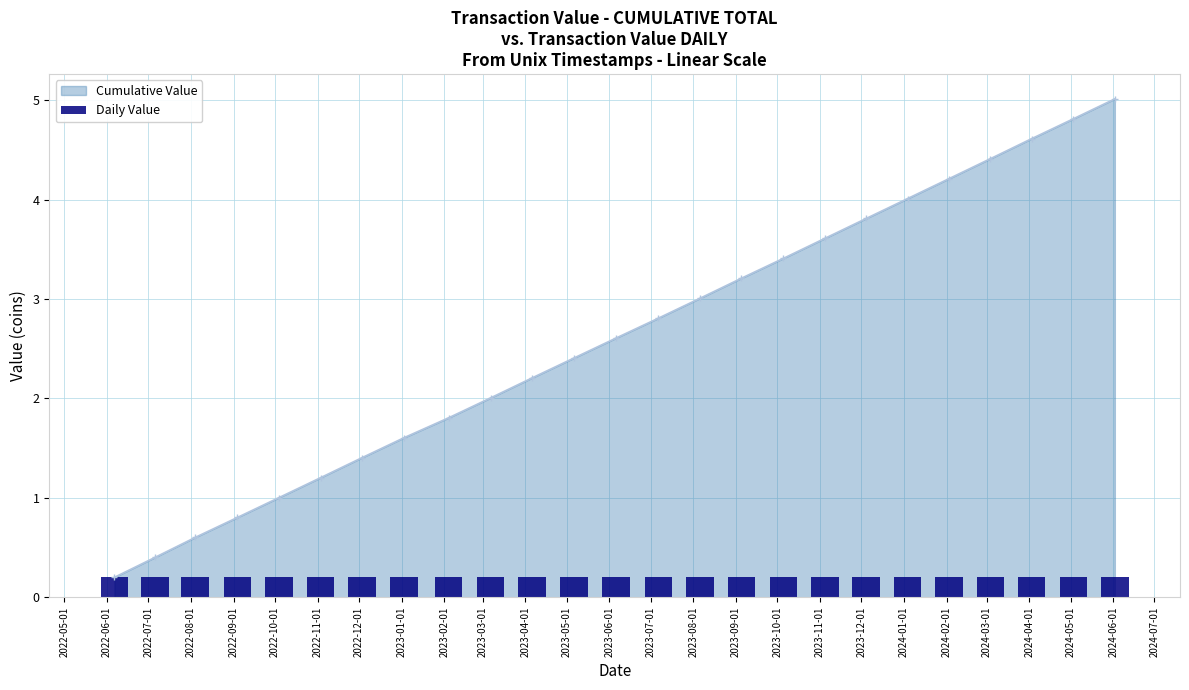

What is the highest value of the Cumulative Value series?

5.0